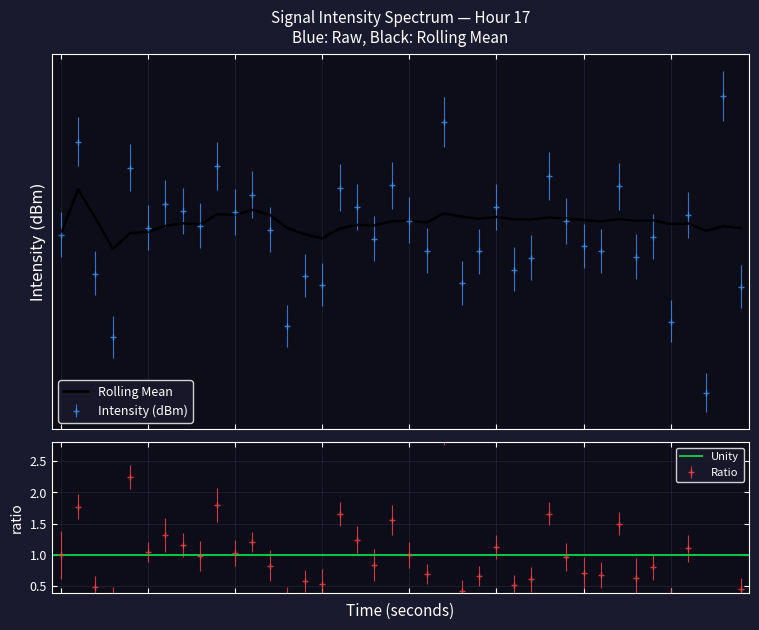

Does the chart display data point markers on the line(s)?

No